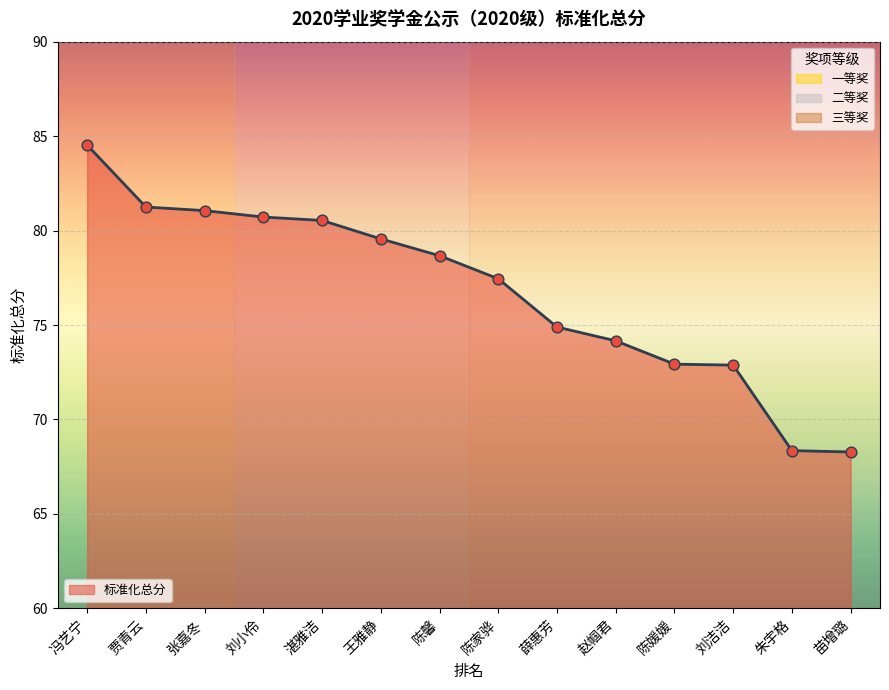

Which has a higher value, 朱宇格 or 湛雅洁?

湛雅洁